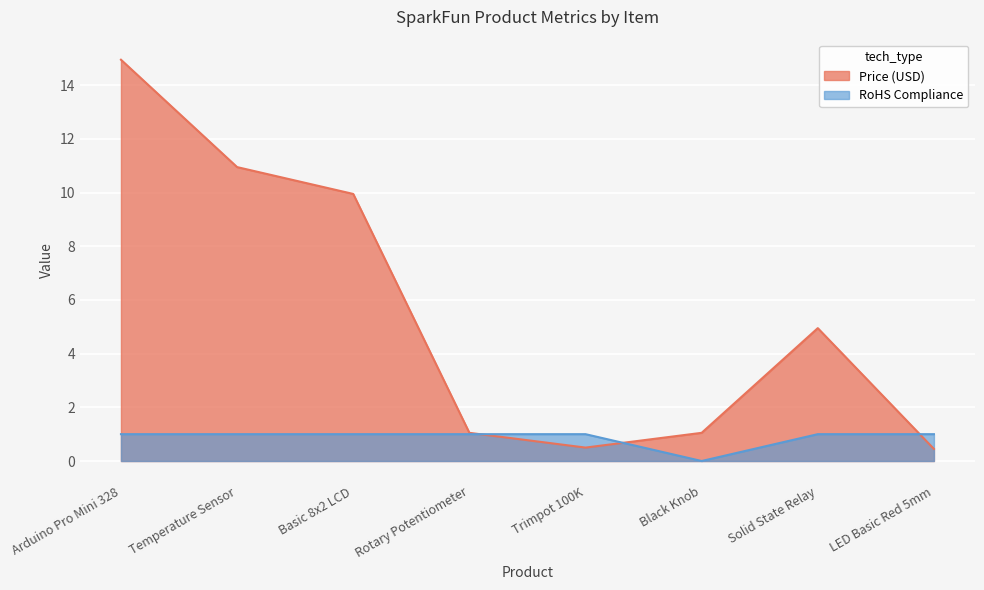

What is the sum of all Price (USD) values?

43.9